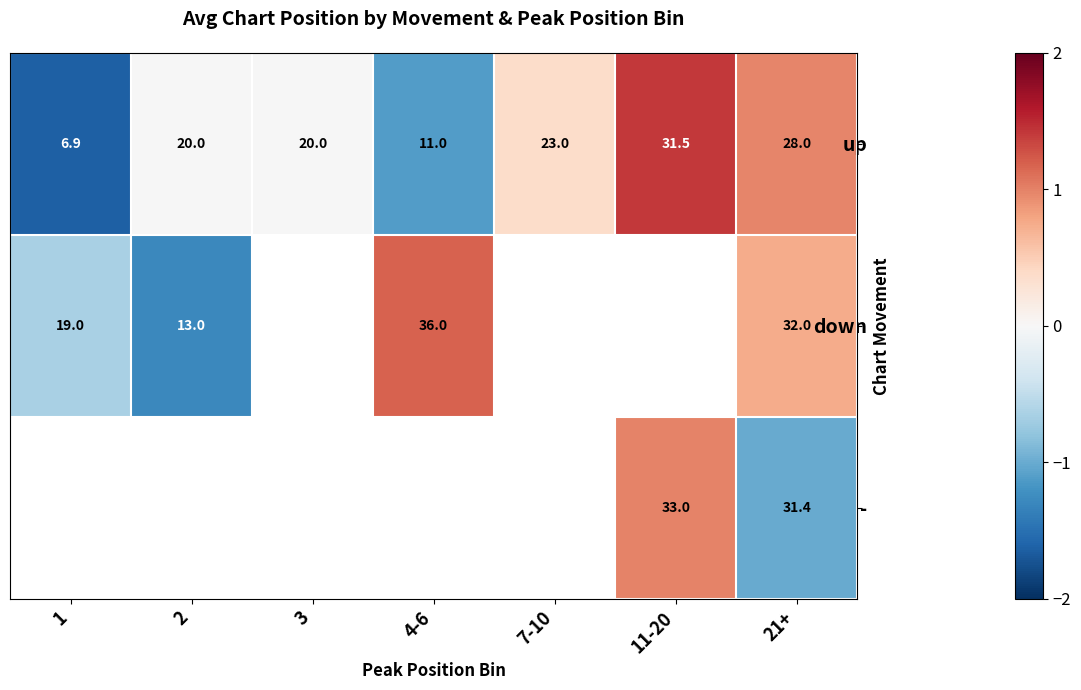

How many series are shown in this chart?

3